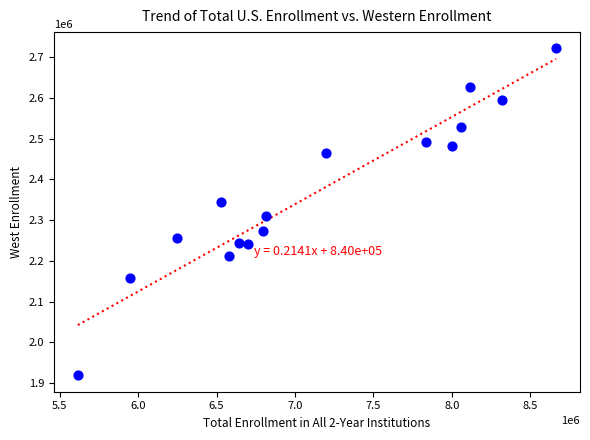

What Y value in the scatter plot is closest to 2320145?

2309132